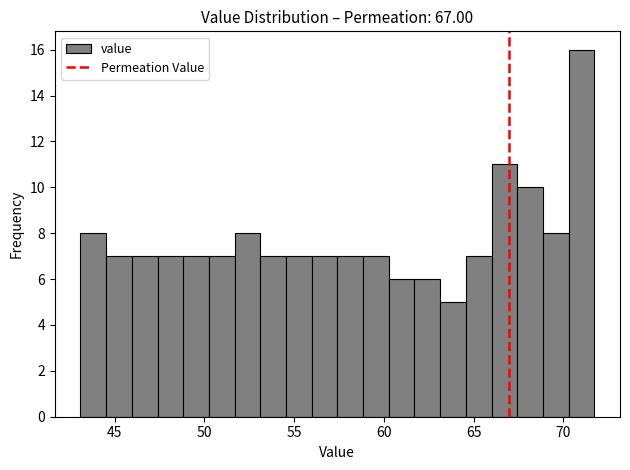

Read against the x-axis, roughly where is the centre of the tallest bar?

71.0